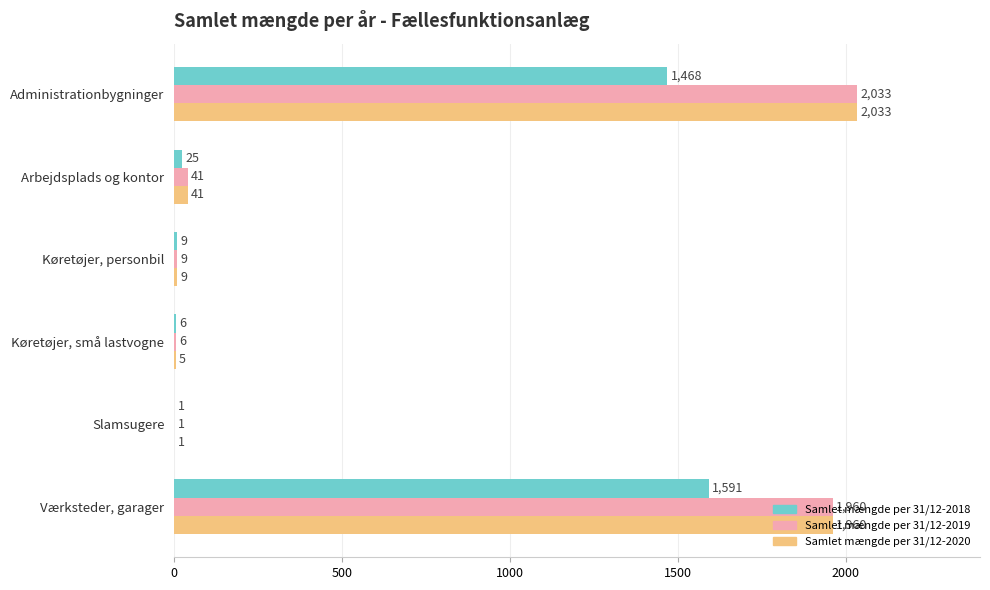

Is it true that Samlet mængde per 31/12-2020 equals 1960 at Værksteder, garager?

True